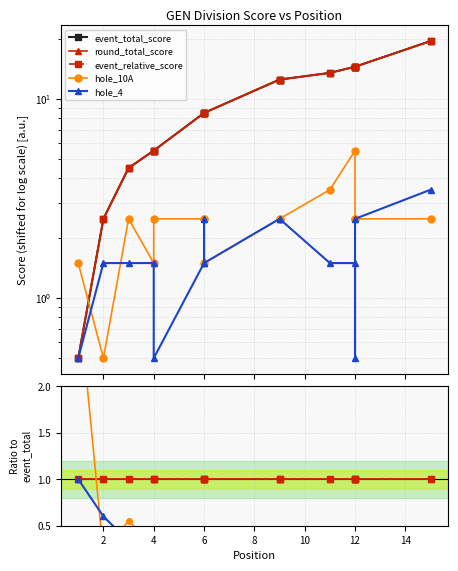

What are all the series names shown in the legend?

event_total_score, round_total_score, event_relative_score, hole_10A, hole_4